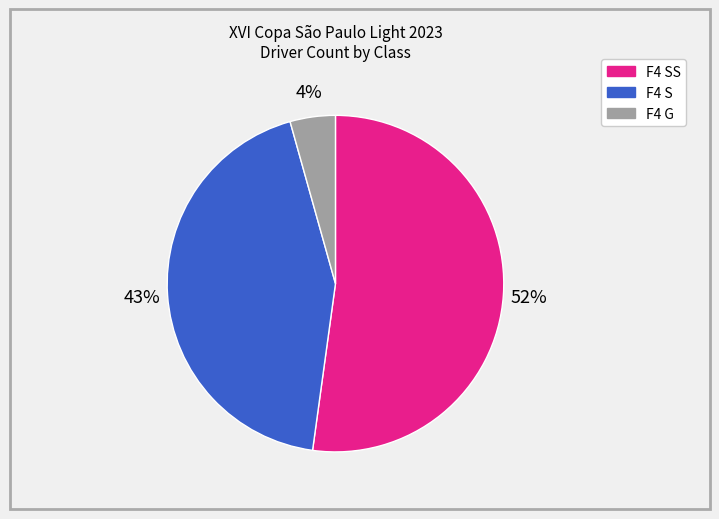

What percentage is the F4 G slice, to the nearest percent?

4%